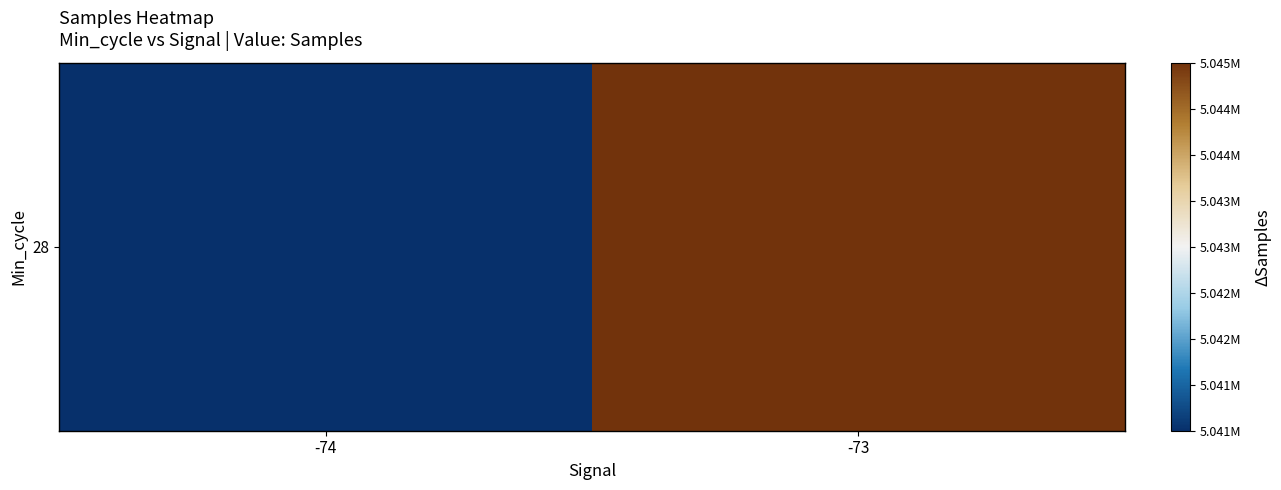

Approximately how many times larger is the value at -73 compared to -74?

1.0